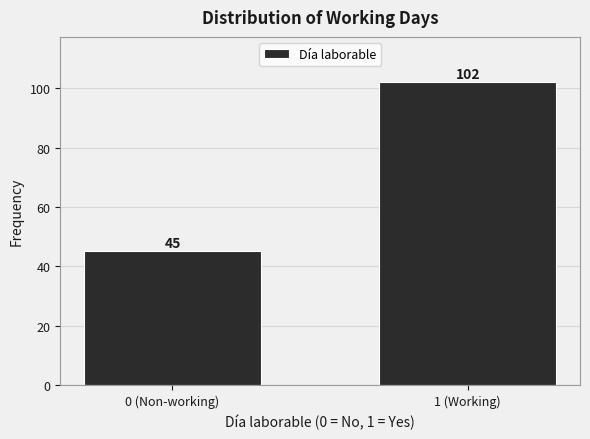

Reading left to right, what are all the values shown in this chart?

45	102